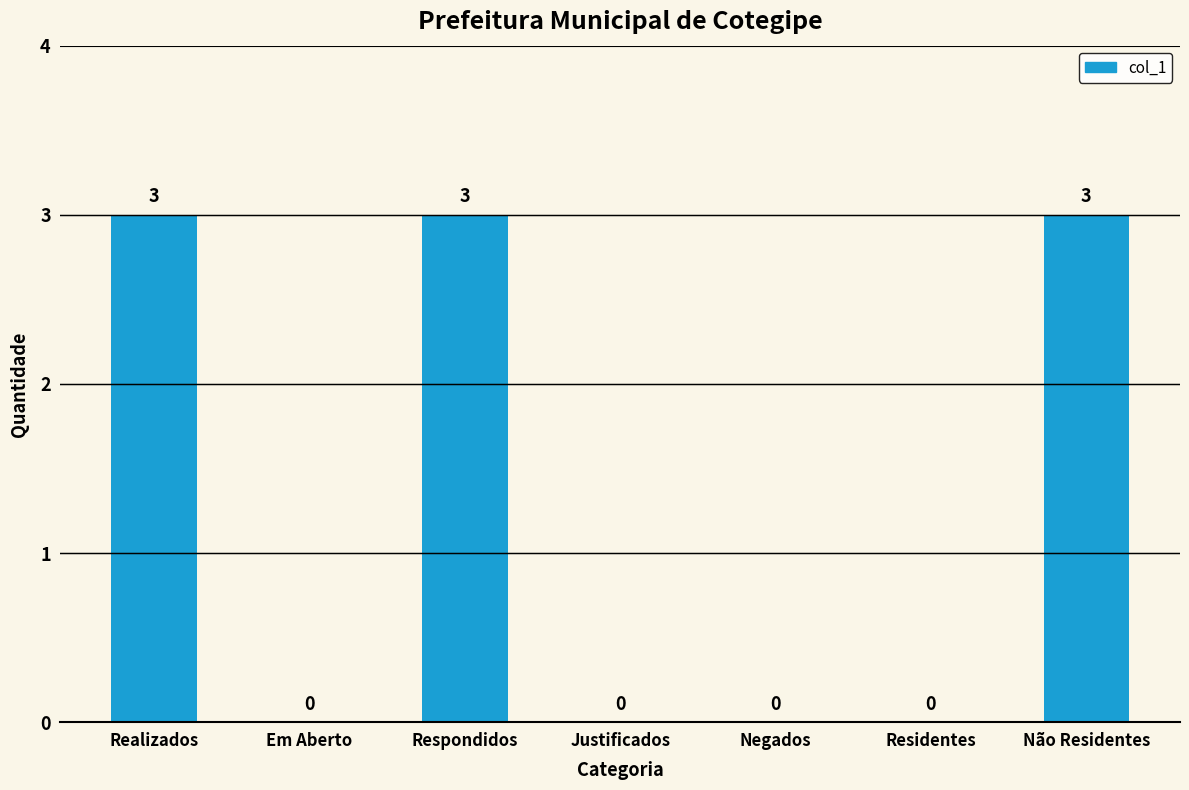

The value at Não Residentes is 1. True or false?

False